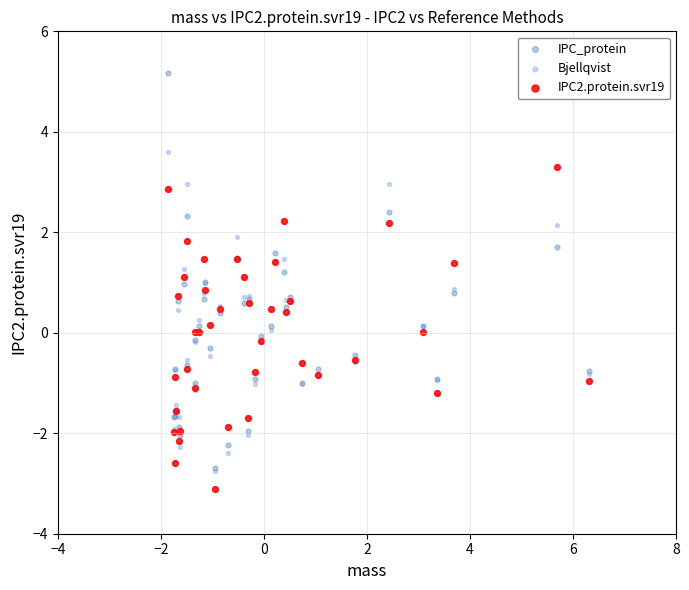

What are all the series names shown in the legend?

IPC_protein, Bjellqvist, IPC2.protein.svr19